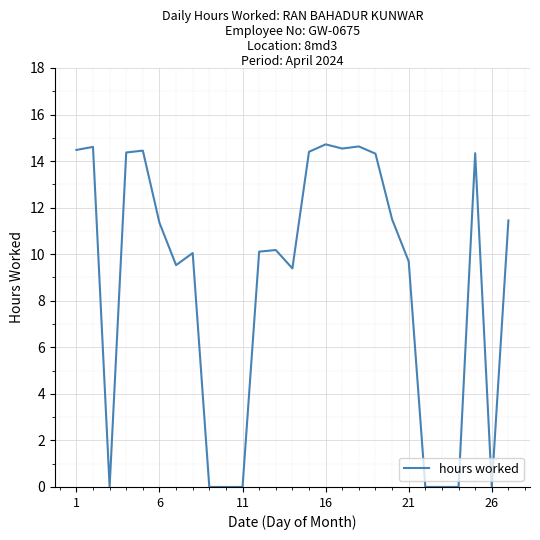

What is the maximum value shown in the chart?

14.7